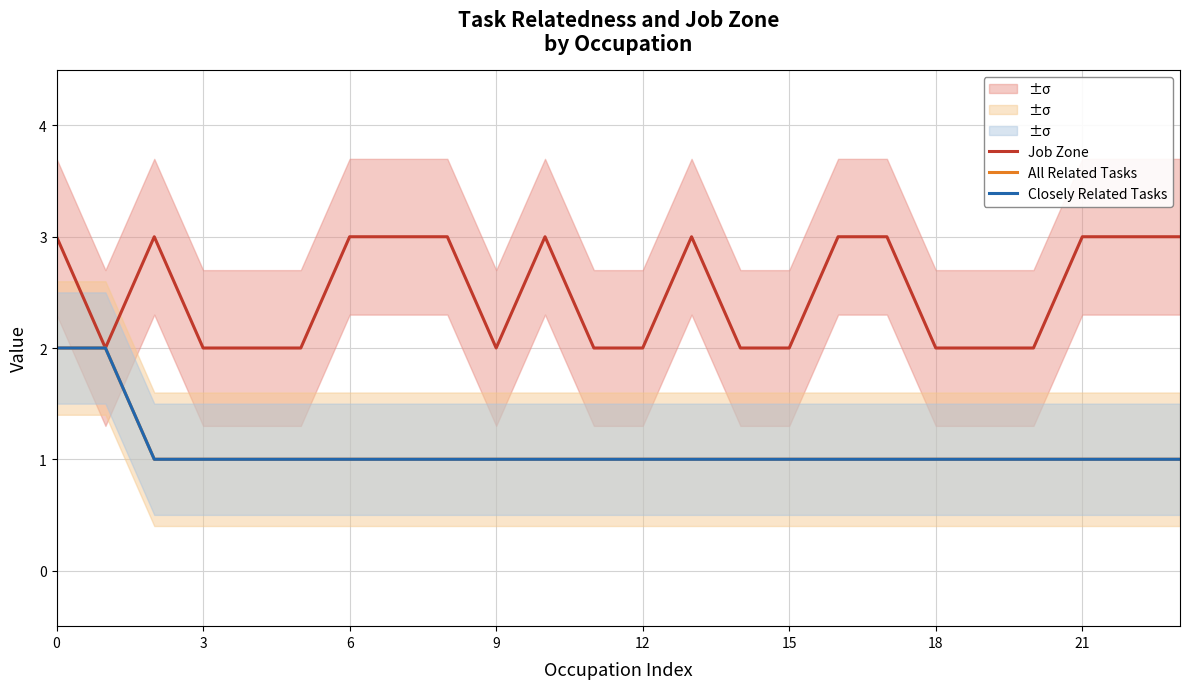

True or false: Job Zone has a value of 3 at 21.

True